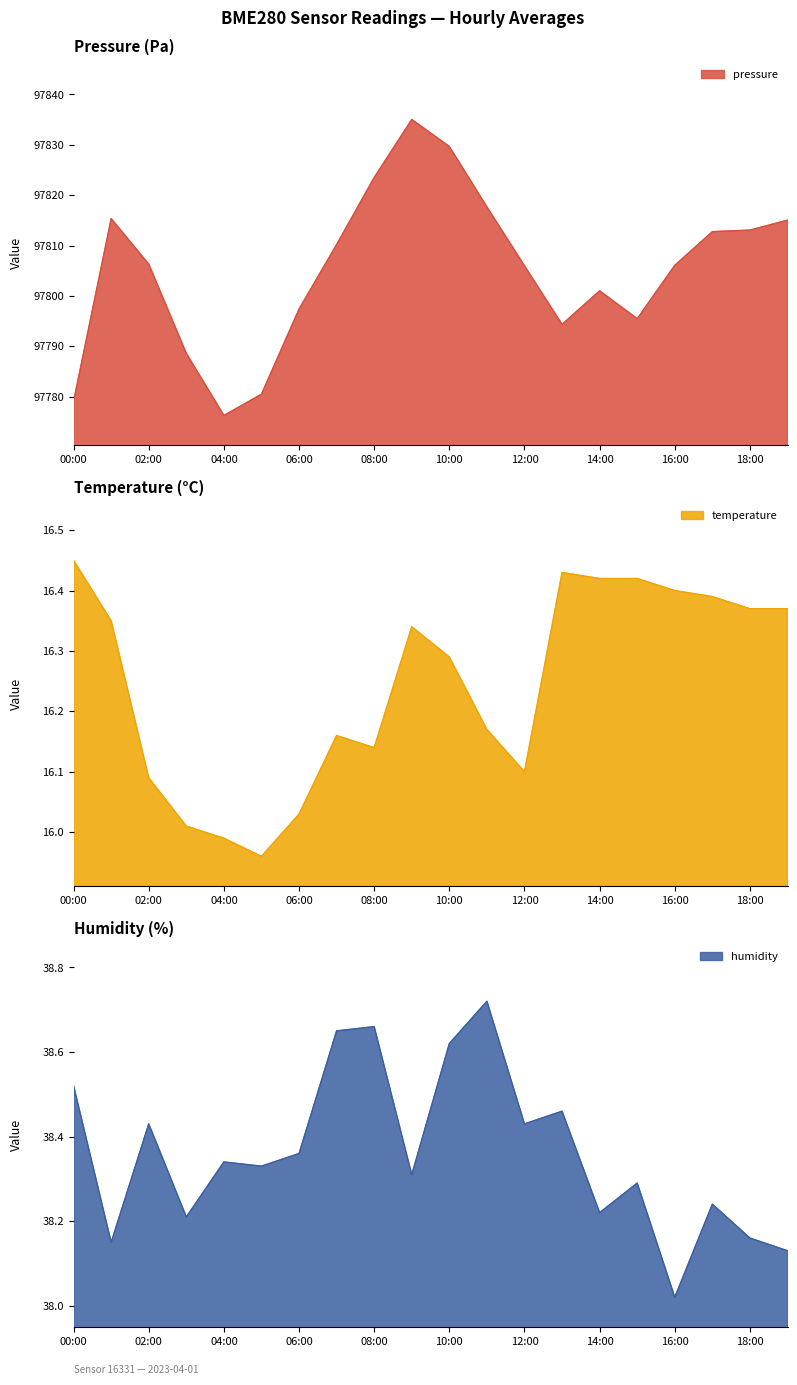

What is the label of the 17th point from the left?

16:00